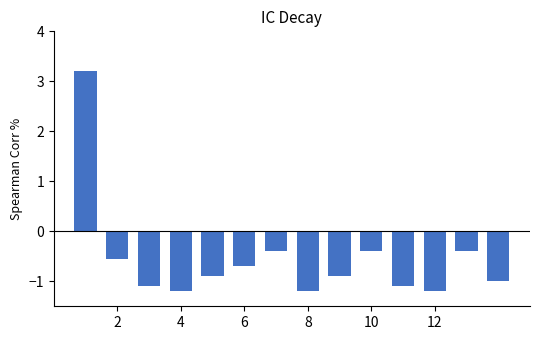

What is the average value?

-0.6